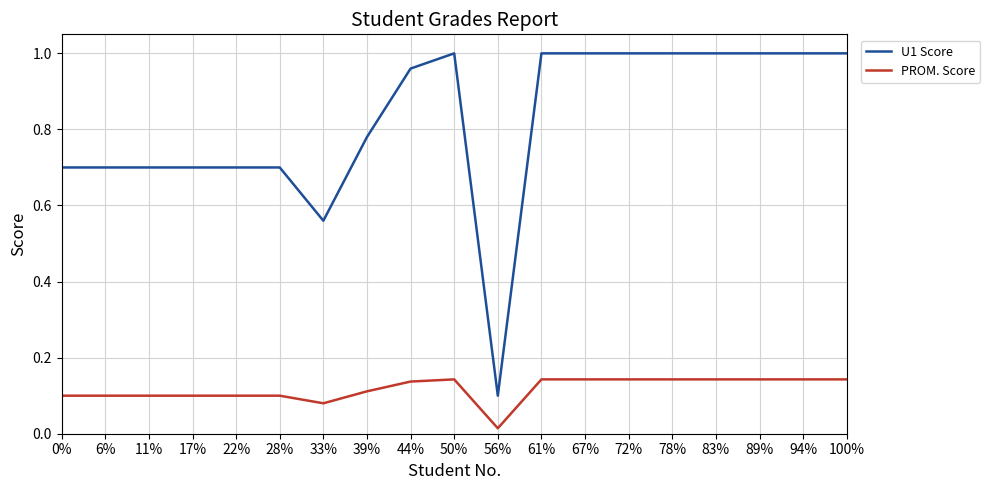

True or false: PROM. Score and U1 Score intersect in this chart.

False